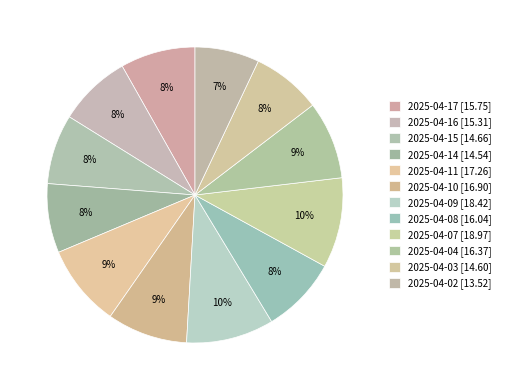

Count the number of slices in the pie.

12